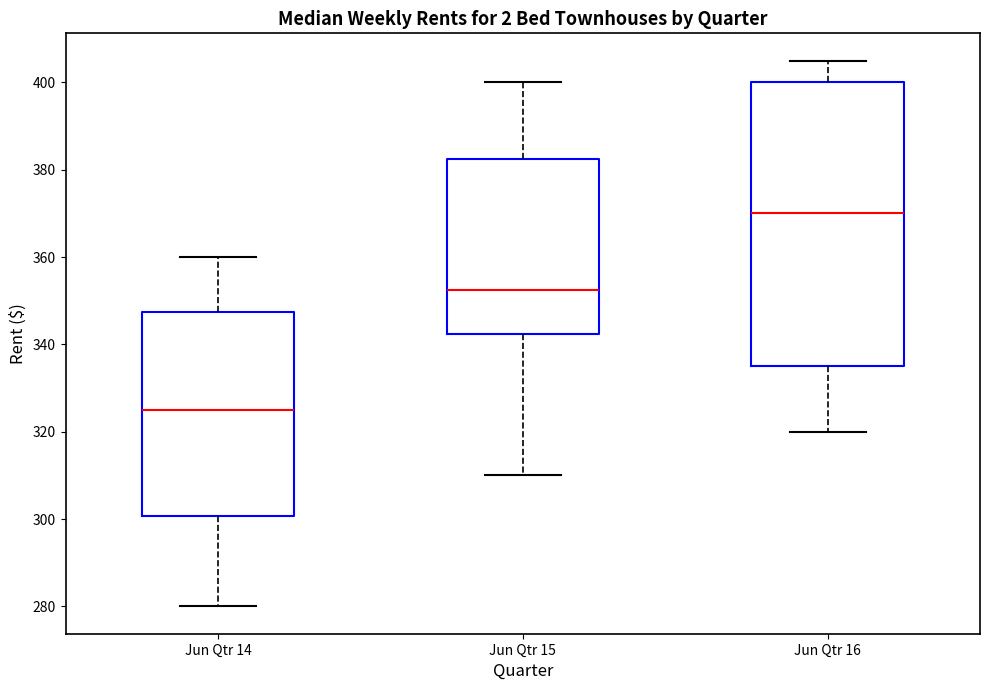

Which box's median line is the lowest?

Jun Qtr 14